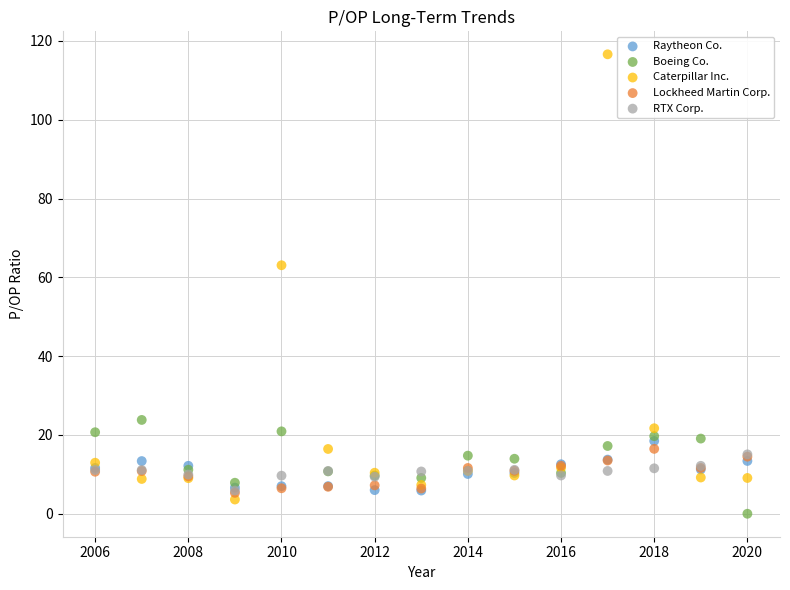

In the Caterpillar Inc. series, what Y value is closest to 60?

63.1